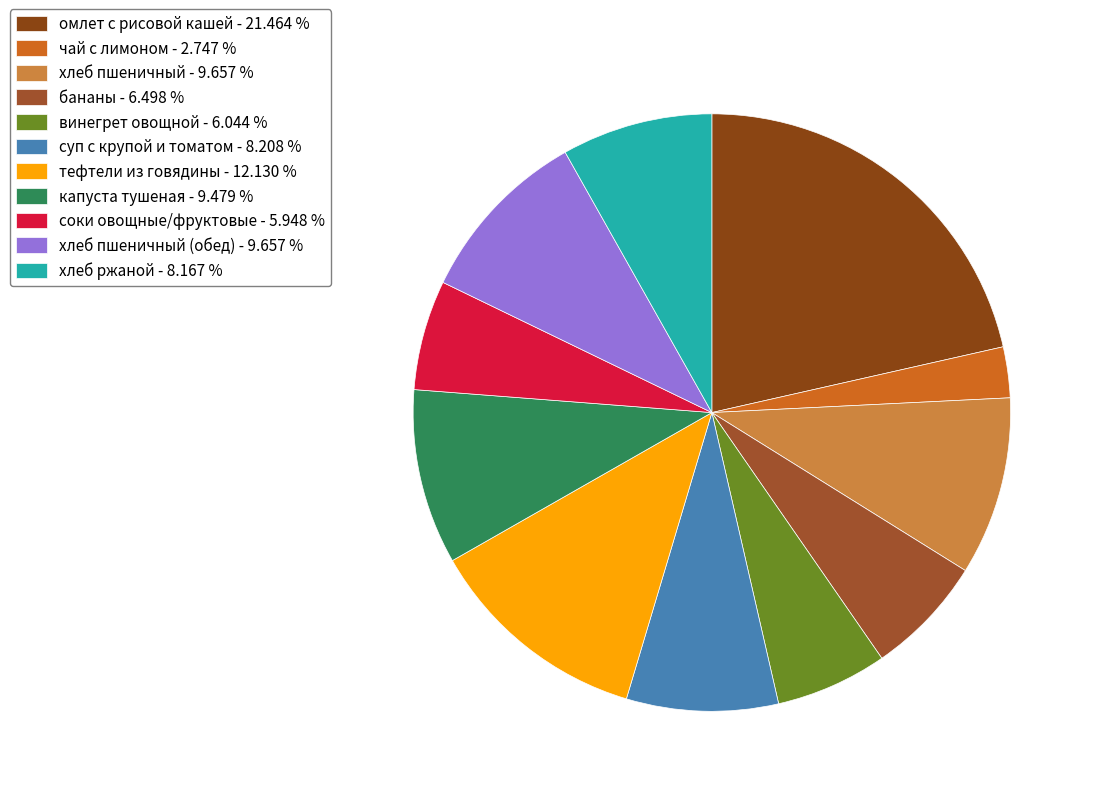

Is there a majority slice in this chart?

No